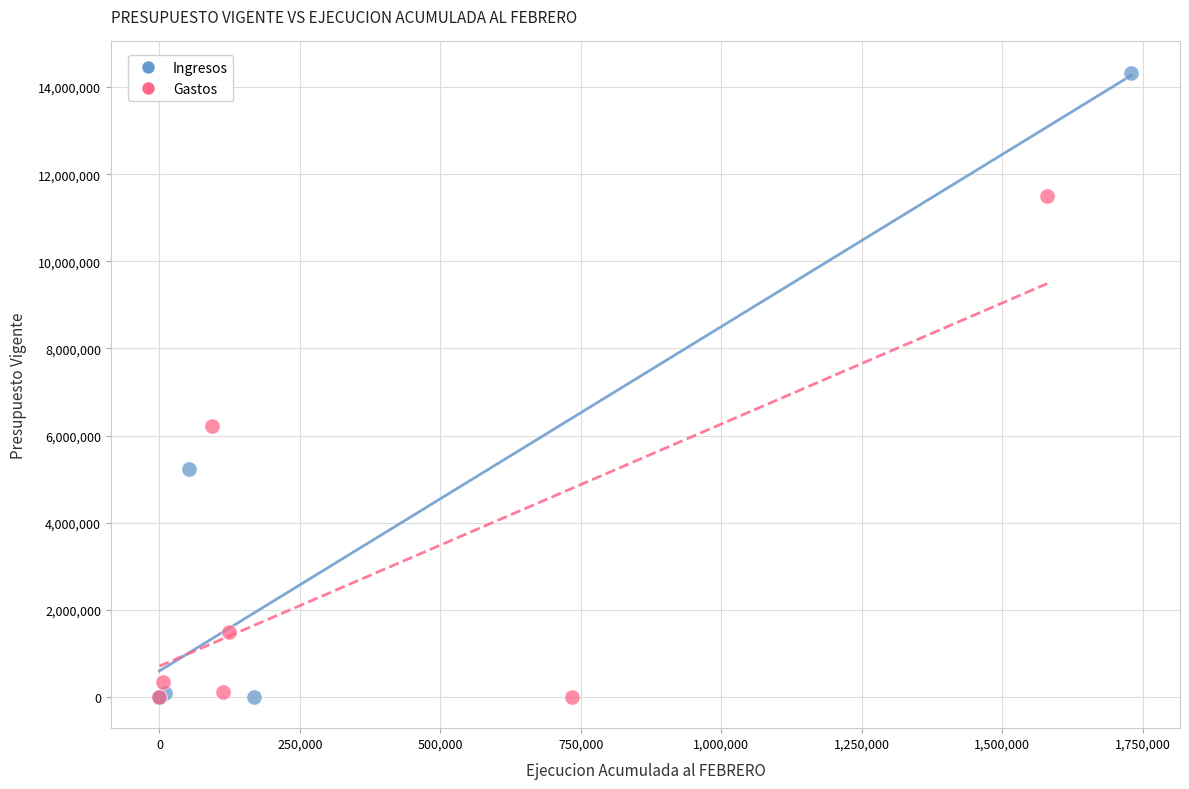

What are all the series names shown in the legend?

Ingresos, Gastos